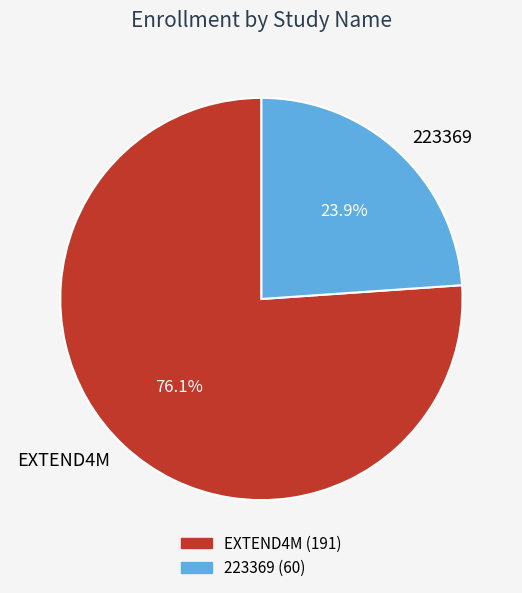

Rank the categories by value from highest to lowest.

EXTEND4M, 223369